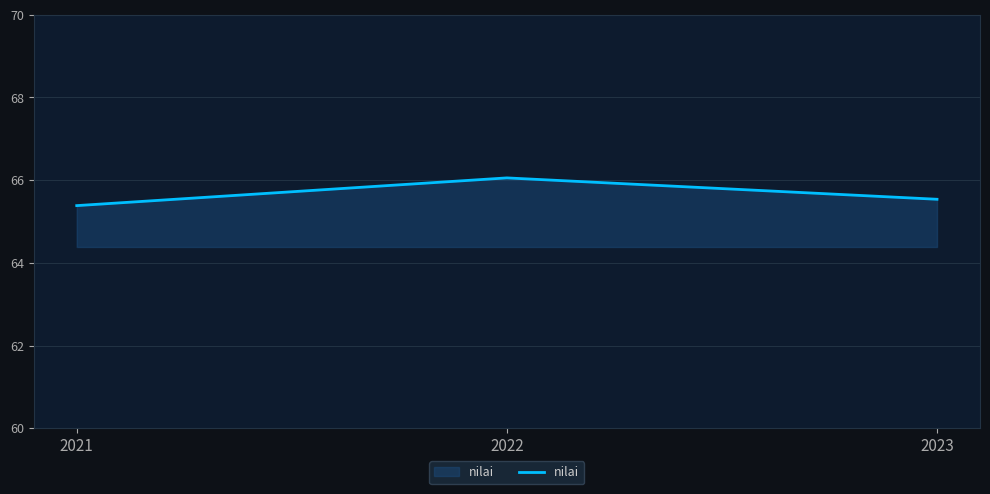

What is the greatest value displayed?

66.1